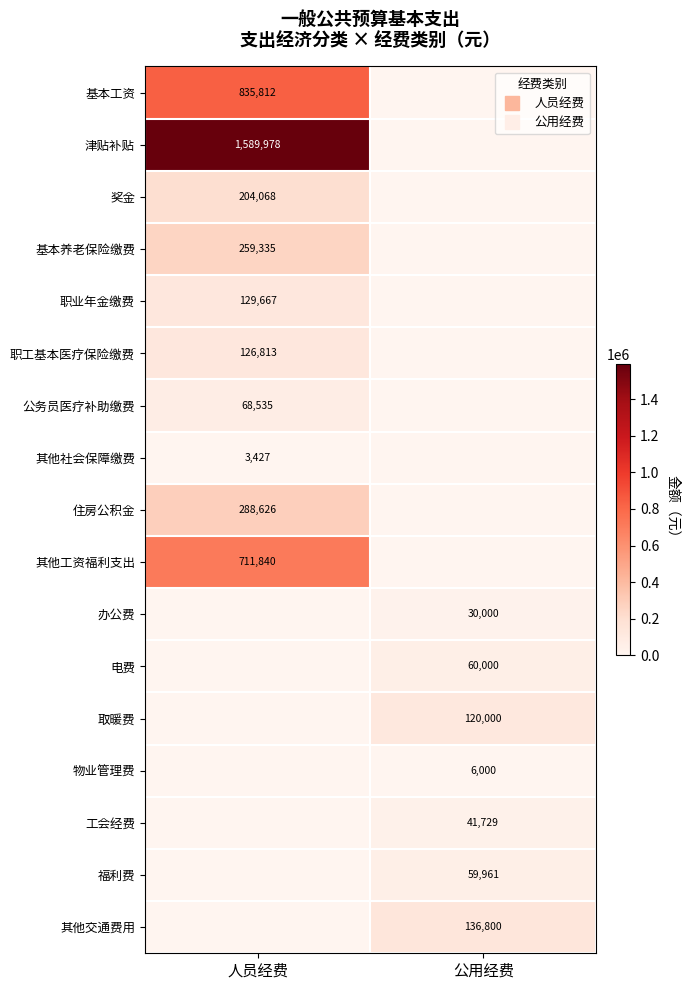

What is the sum of the 办公费 values at 人员经费 and 公用经费?

30000.0